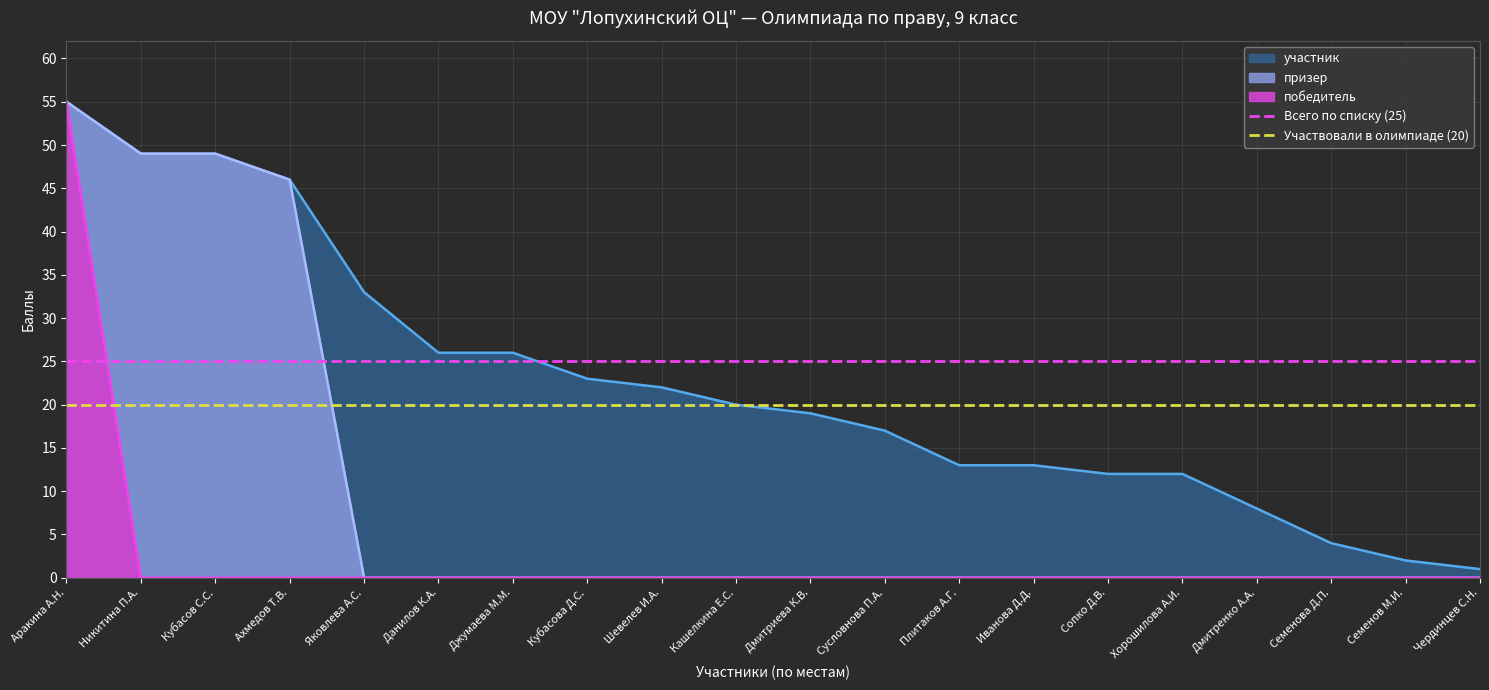

Which series has the largest total across all categories?

Всего по списку (25)